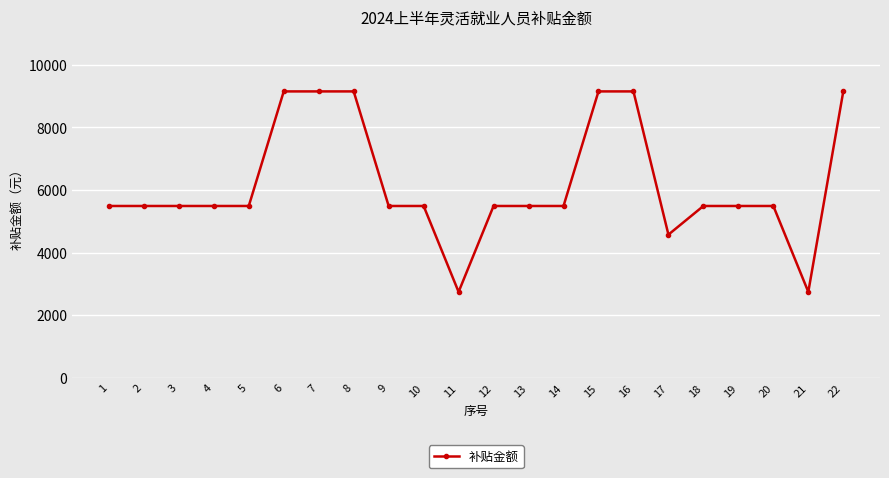

What is the value of the 13th point from the left?

5490